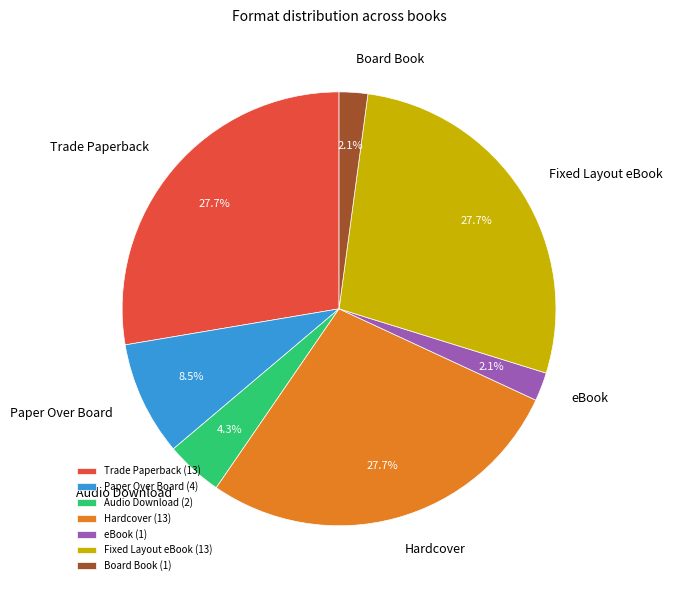

To the nearest percent, what percentage of the pie is Trade Paperback?

28%